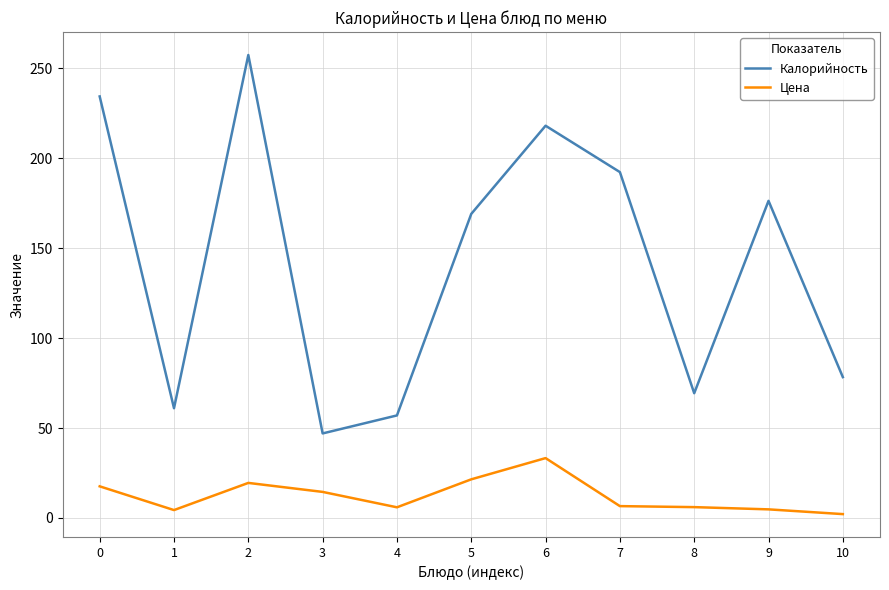

Does the chart display data point markers on the line(s)?

No